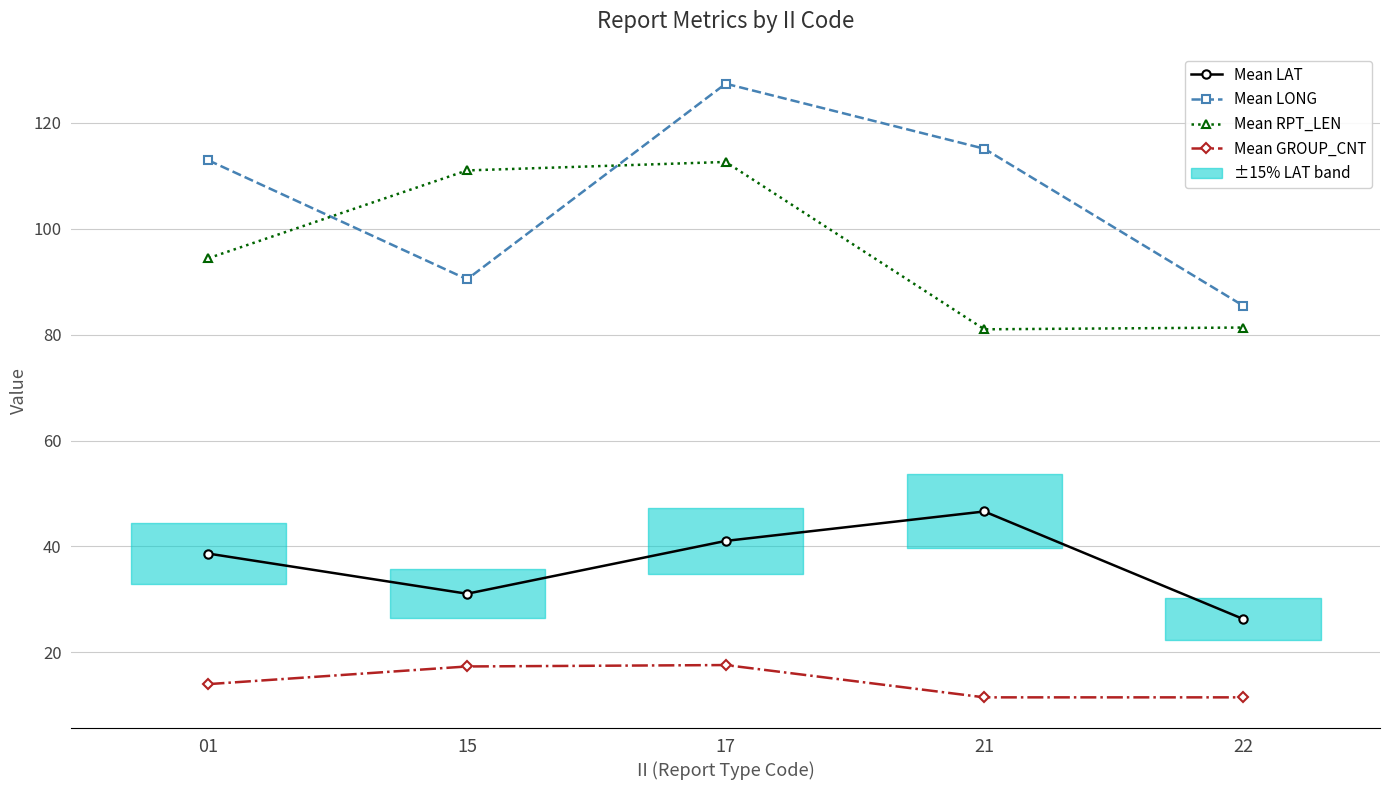

What are all the series names shown in the legend?

Mean LAT, Mean LONG, Mean RPT_LEN, Mean GROUP_CNT